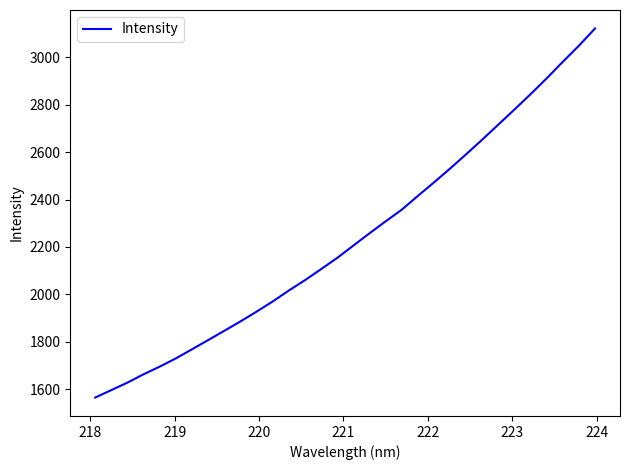

What is the average value?

2238.1